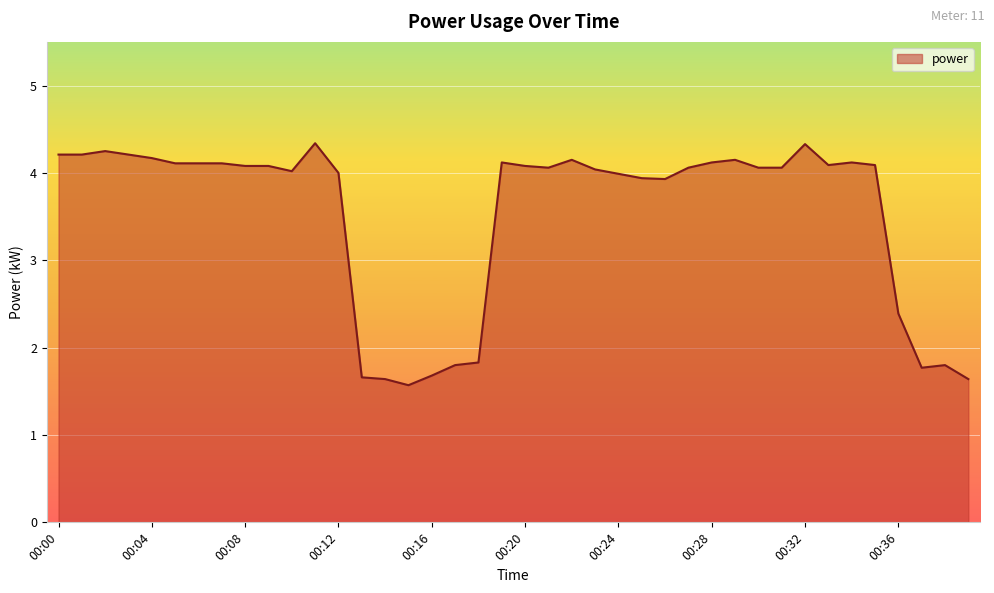

What is the minimum value shown in the chart?

1.6